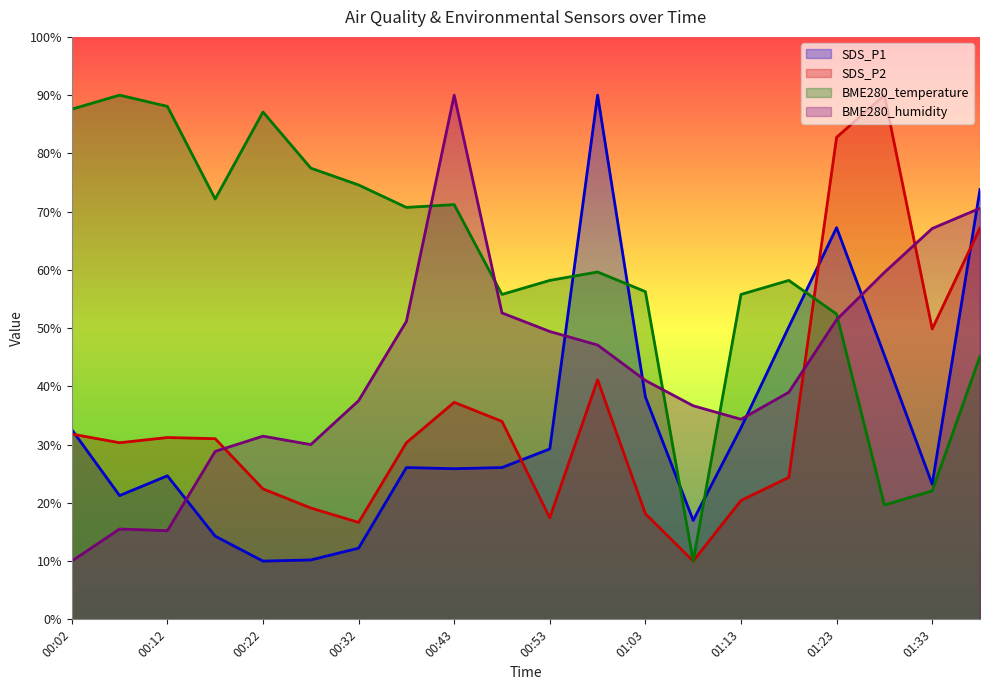

What is the label of the 19th point from the right?

00:07